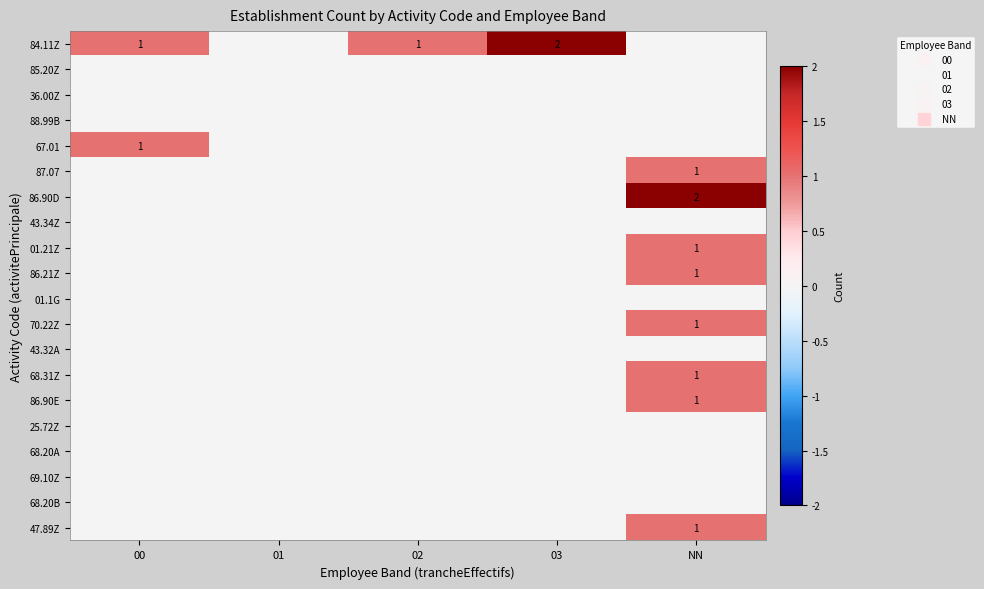

Rank the categories by 68.20B value from highest to lowest.

00, 01, 02, 03, NN